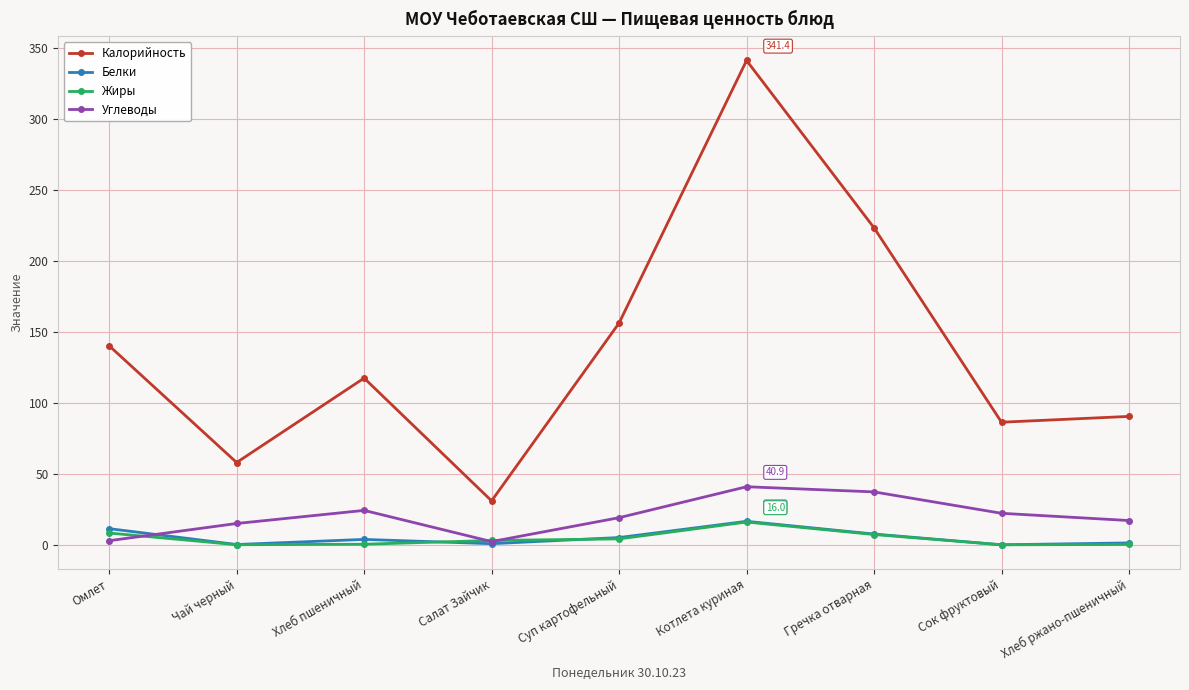

How many data points does each series have?

9